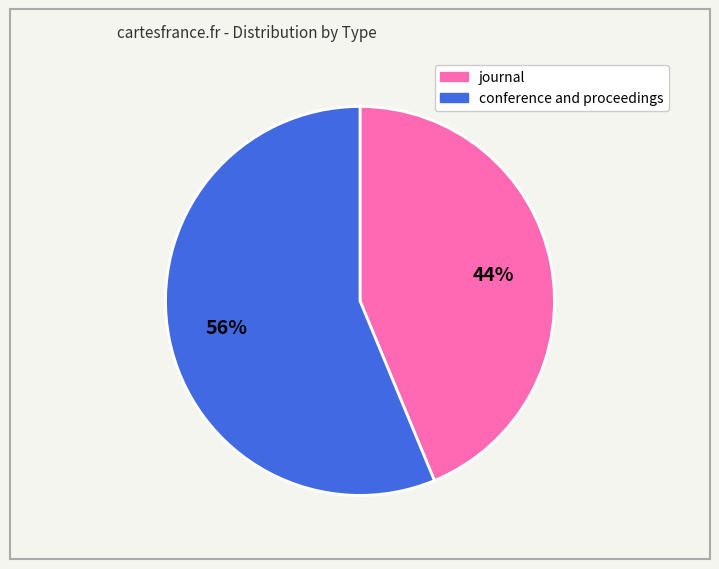

Which category accounts for the majority?

conference and proceedings